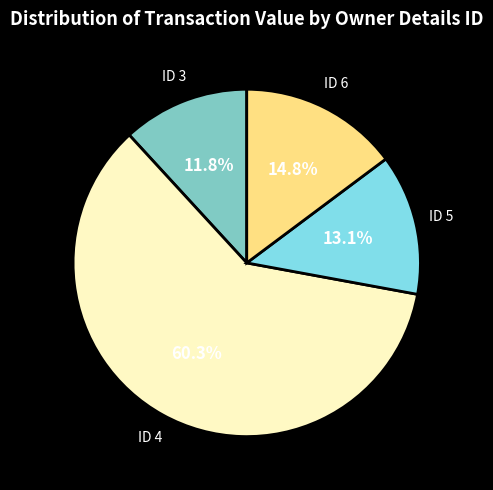

Is there a majority slice in this chart?

Yes